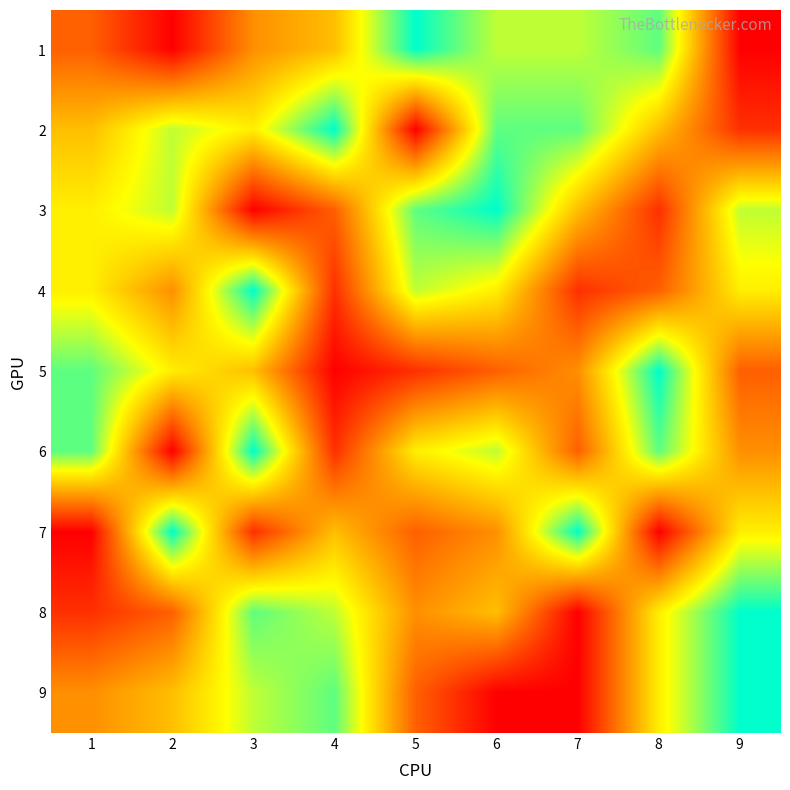

At how many categories does at least one series exceed 1?

9